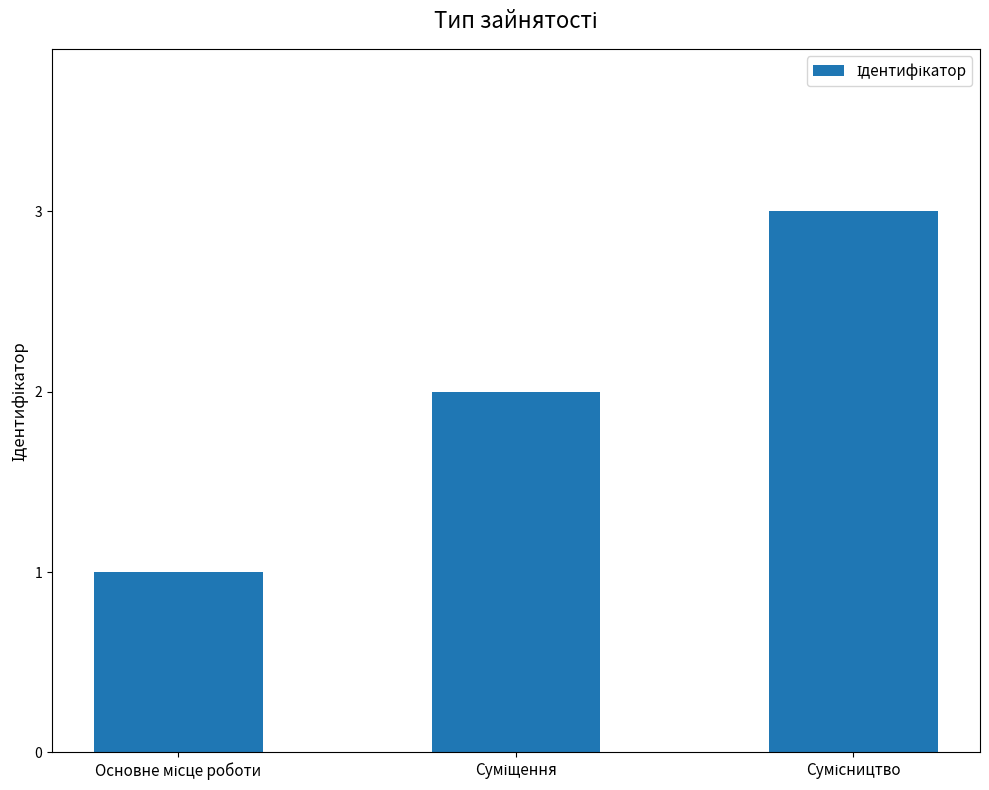

What is the maximum value shown in the chart?

3